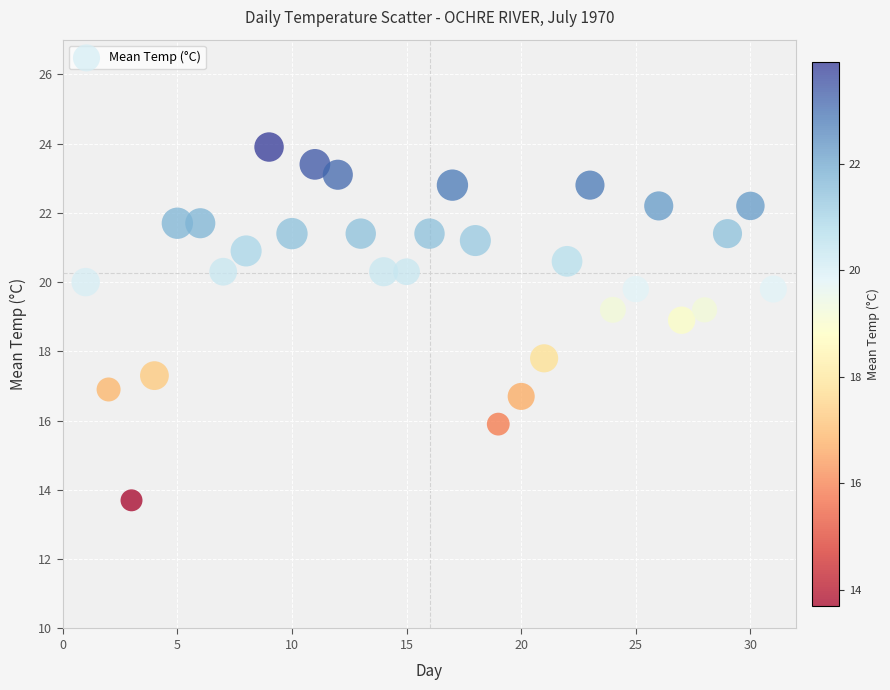

What Y value in the scatter plot is closest to 18?

17.8